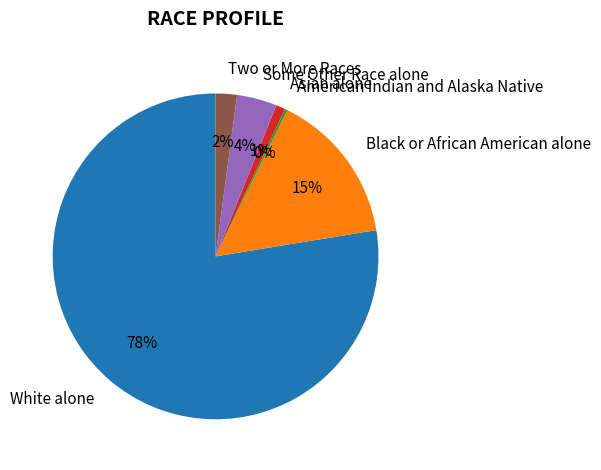

To the nearest percent, what percentage of the pie is Two or More Races?

2%